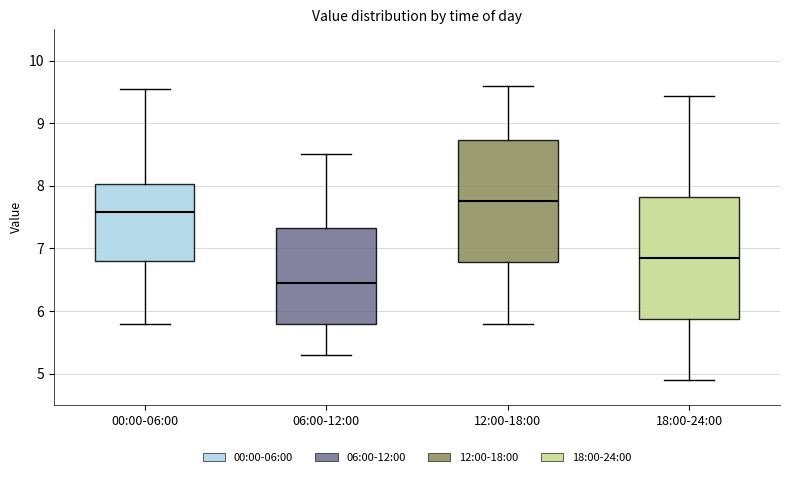

Reading left to right, read every box against the y-axis: the position of its median line, the range the box covers, and the ends of its whiskers. The values are not printed on the chart, so give them approximately, as read against the axis.

00:00-06:00: median 7.6, box 6.8 to 8.0, whiskers 5.8 to 9.6
06:00-12:00: median 6.5, box 5.8 to 7.3, whiskers 5.3 to 8.5
12:00-18:00: median 7.8, box 6.8 to 8.7, whiskers 5.8 to 9.6
18:00-24:00: median 6.9, box 5.9 to 7.8, whiskers 4.9 to 9.4